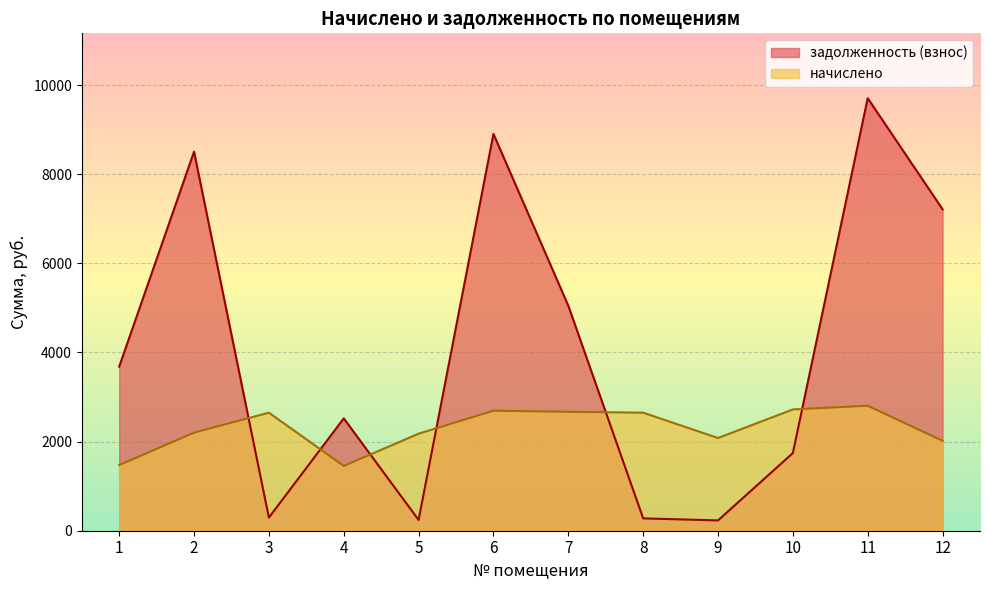

At which category does задолженность (взнос) reach its first local peak?

2